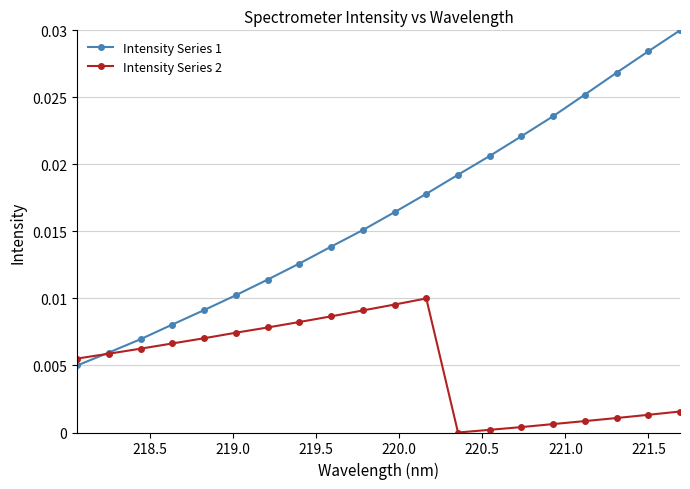

Rank the series by their maximum value, from lowest to highest.

Intensity Series 2, Intensity Series 1